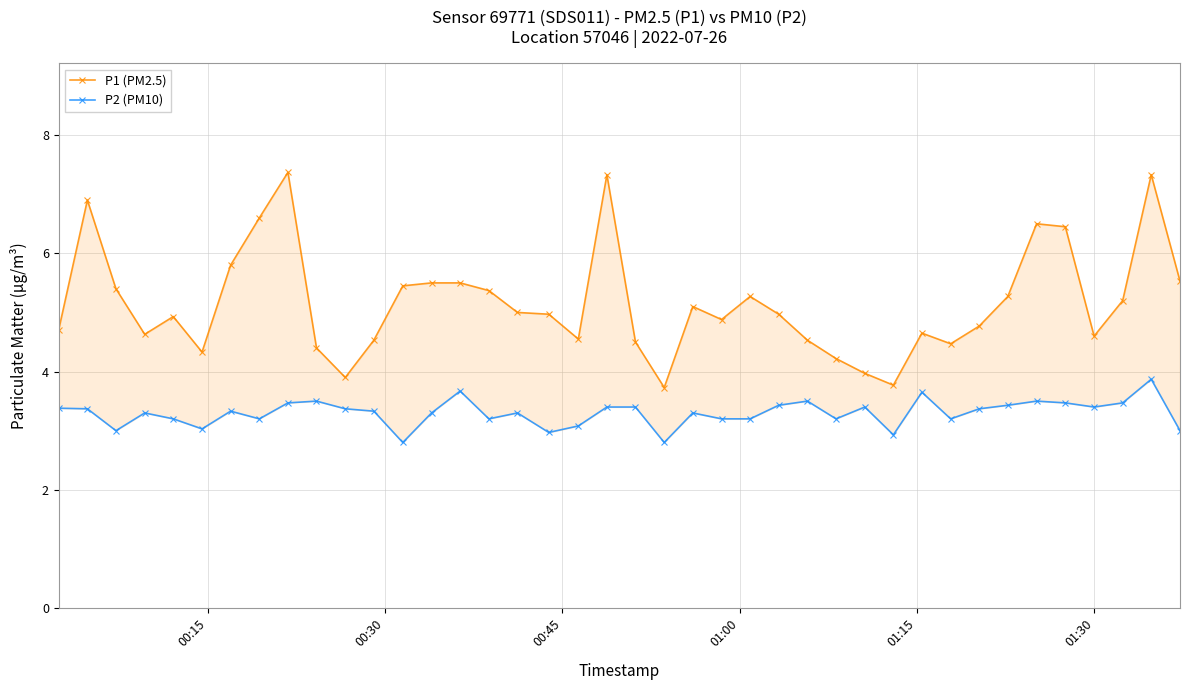

At how many categories does at least one series exceed 7?

3